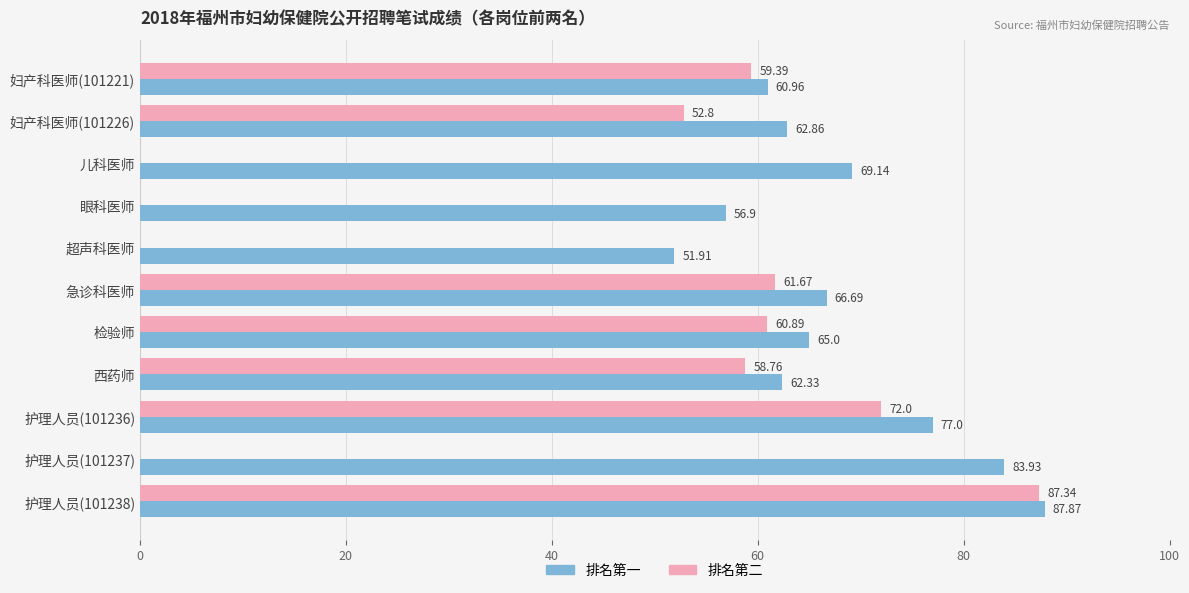

Which series has the largest total across all categories?

排名第一